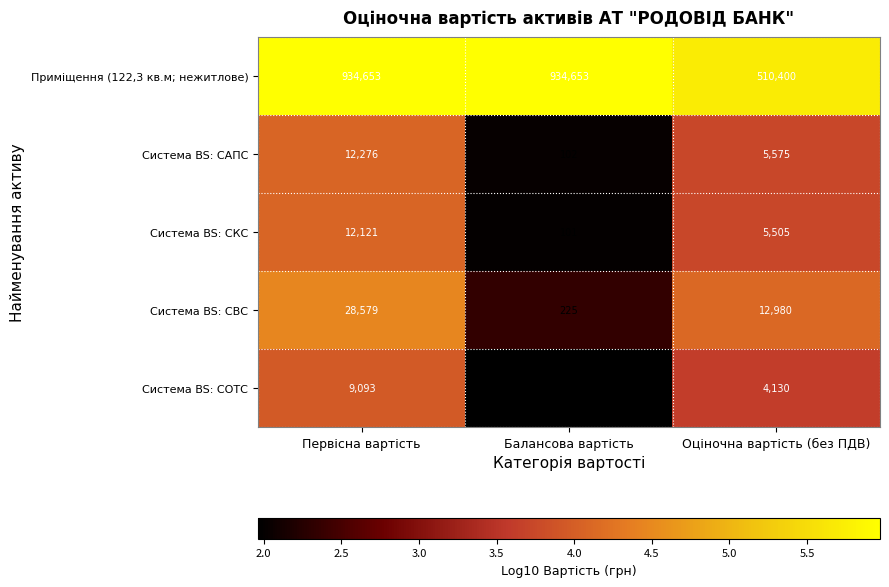

Which series has the largest total across all categories?

Приміщення (122,3 кв.м; нежитлове)